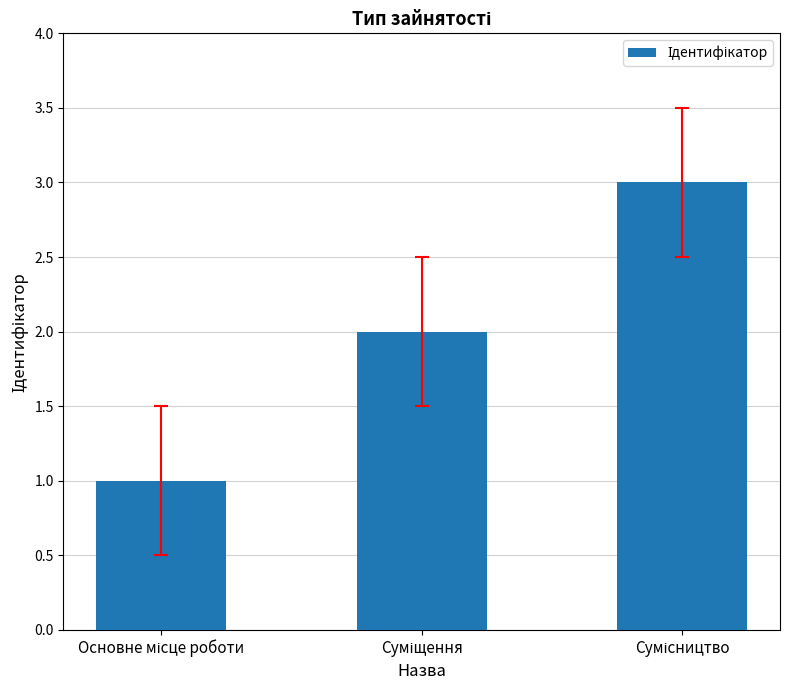

What is the maximum value shown in the chart?

3